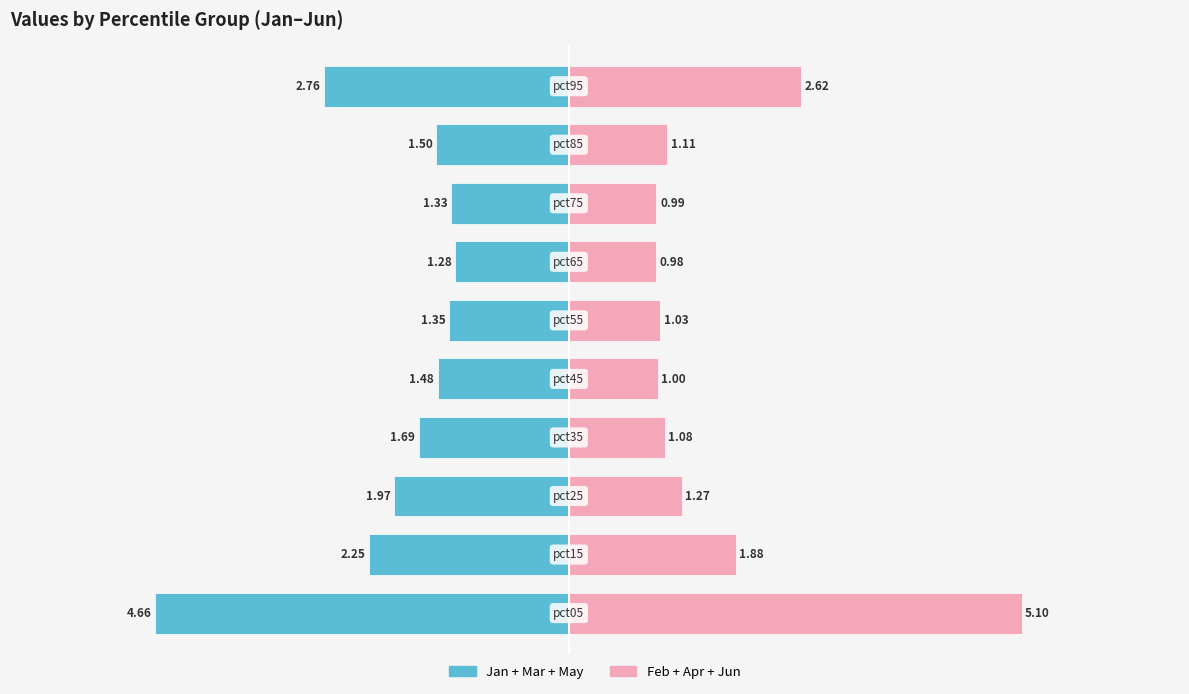

What is the difference between the maximum and minimum values in the Feb+Apr+Jun (Right) series?

4.1